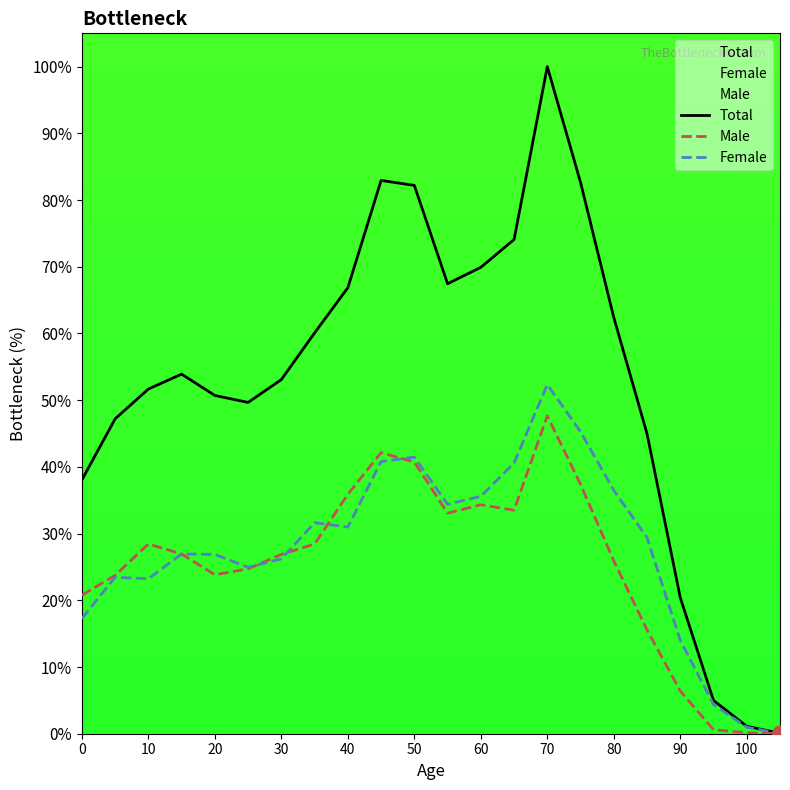

At how many categories does at least one series exceed 5?

19